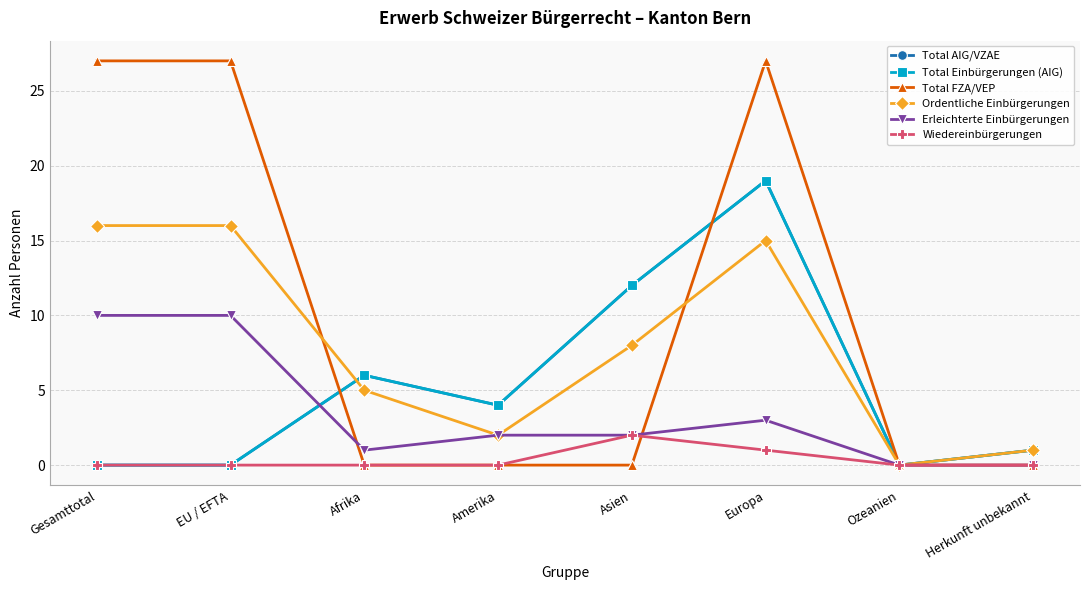

At Asien, list the series in order from smallest to largest.

Total FZA/VEP, Erleichterte Einbürgerungen, Wiedereinbürgerungen, Ordentliche Einbürgerungen, Total AIG/VZAE, Total Einbürgerungen (AIG)